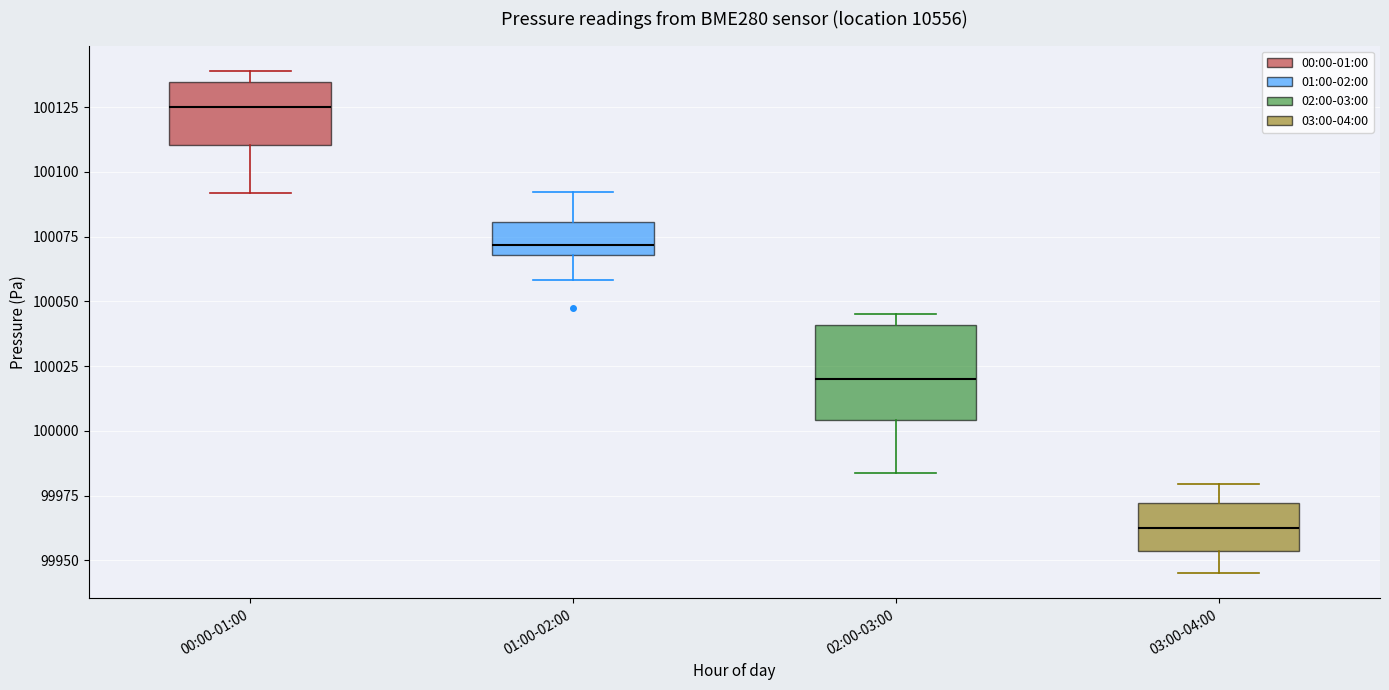

Reading left to right, transcribe this box plot: for each box, give where its median line is, the range the box spans, and where its two whiskers end, as read against the y-axis. The values are not printed on the chart, so give them approximately, as read against the axis.

00:00-01:00: median 100125, box 100110 to 100135, whiskers 100090 to 100140
01:00-02:00: median 100070 (just above the box's lower edge), box 100070 to 100080, whiskers 100060 to 100090
02:00-03:00: median 100020, box 100005 to 100040, whiskers 99985 to 100045
03:00-04:00: median 99965, box 99955 to 99970, whiskers 99945 to 99980